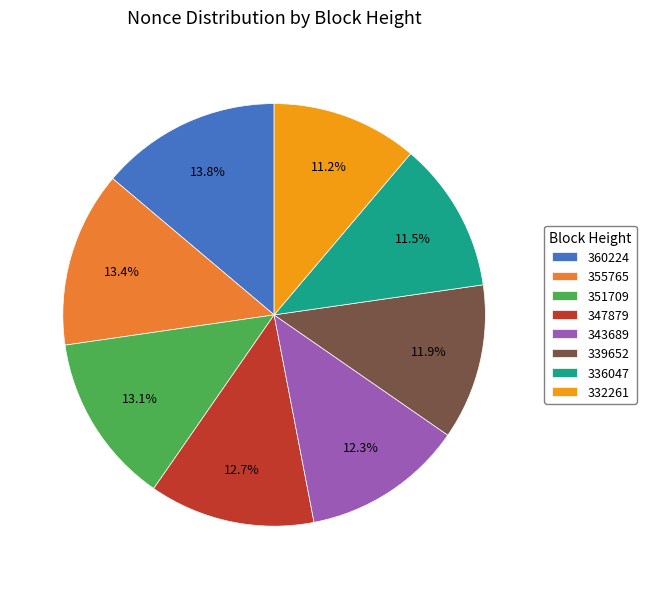

How many slices are in this pie chart?

8